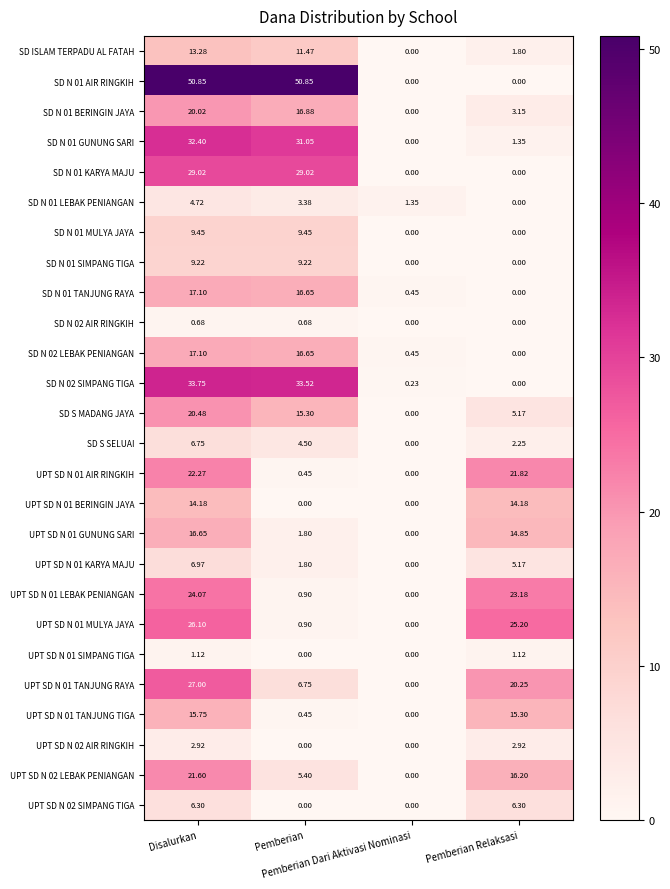

At how many categories does at least one series exceed 5?

3